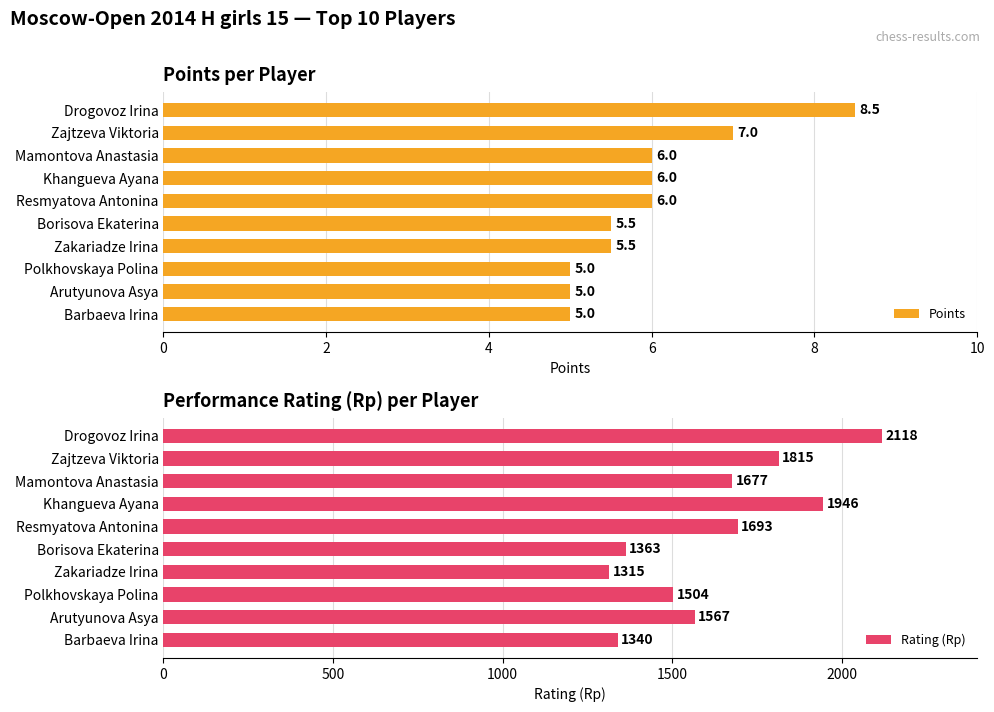

True or false: Points has a value of 5.0 at Barbaeva Irina.

True